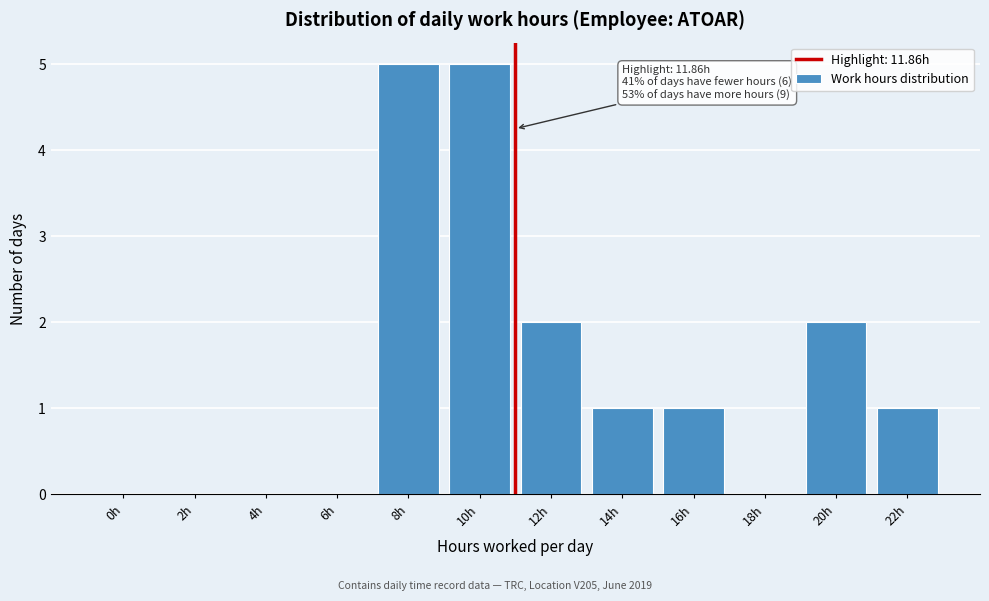

Reading left to right, extract all data points from this chart.

0h=0	2h=0	4h=0	6h=0	8h=5	10h=5	12h=2	14h=1	16h=1	18h=0	20h=2	22h=1